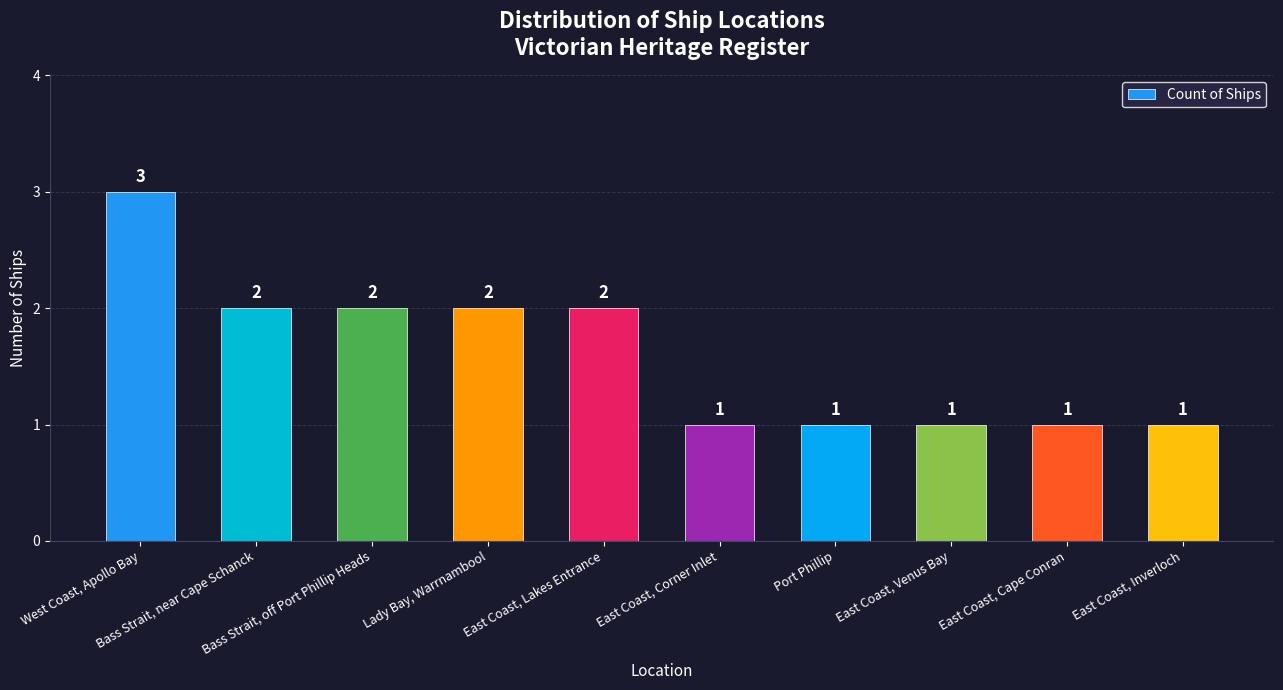

What is the label of the 1st bar from the left?

West Coast, Apollo Bay